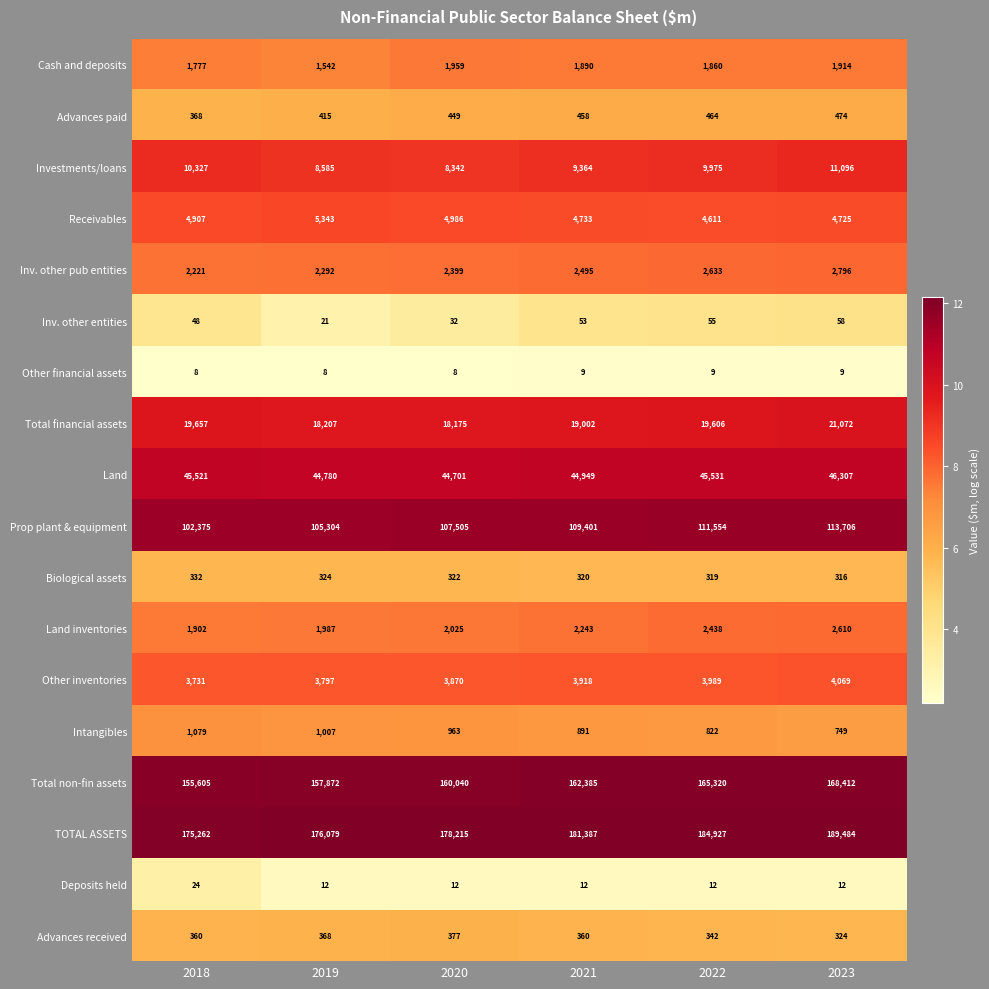

Which series has the largest range (max minus min)?

TOTAL ASSETS